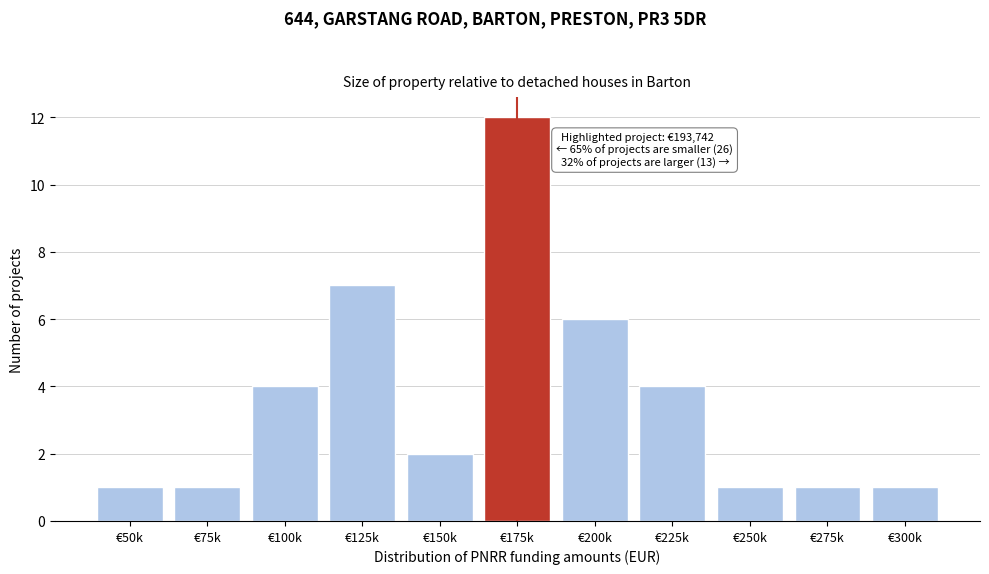

Reading right to left, transcribe all the data shown in this chart.

€300k=1	€275k=1	€250k=1	€225k=4	€200k=6	€175k=12	€150k=2	€125k=7	€100k=4	€75k=1	€50k=1